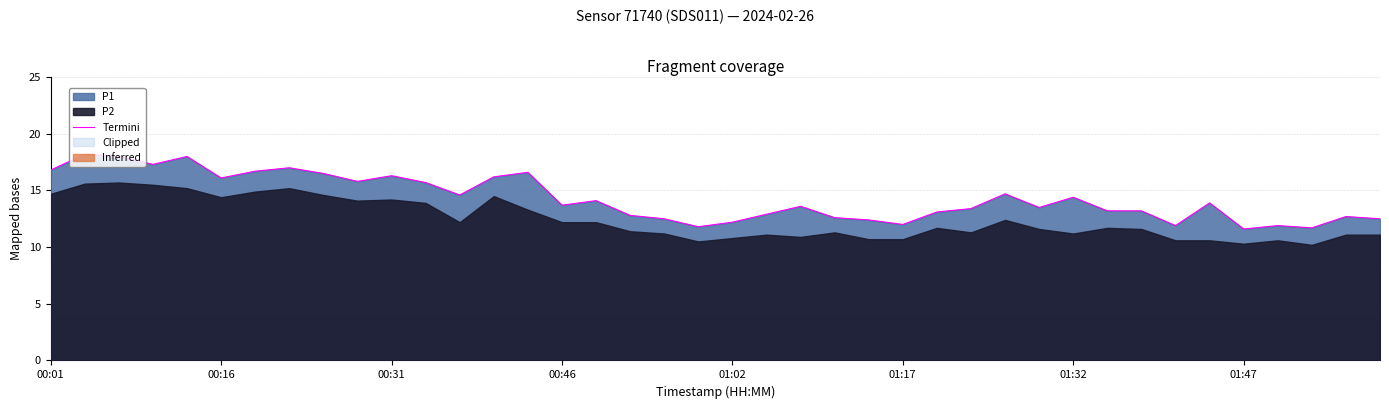

Reading left to right, extract all data points from this chart.

16.8	18.2	18.0	17.3	18.0	16.1	16.7	17.0	16.5	15.8	16.3	15.7	14.6	16.2	16.6	13.7	14.1	12.8	12.5	11.8	12.2	12.9	13.6	12.6	12.4	12.0	13.1	13.4	14.7	13.5	14.4	13.2	13.2	11.9	13.9	11.6	11.9	11.7	12.7	12.5